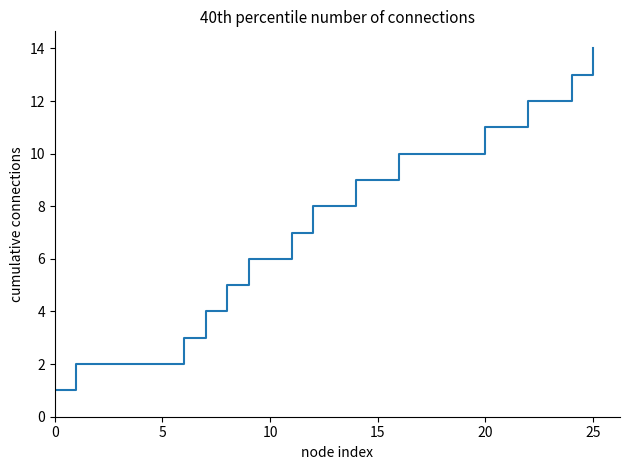

Does the chart display data point markers on the line(s)?

No